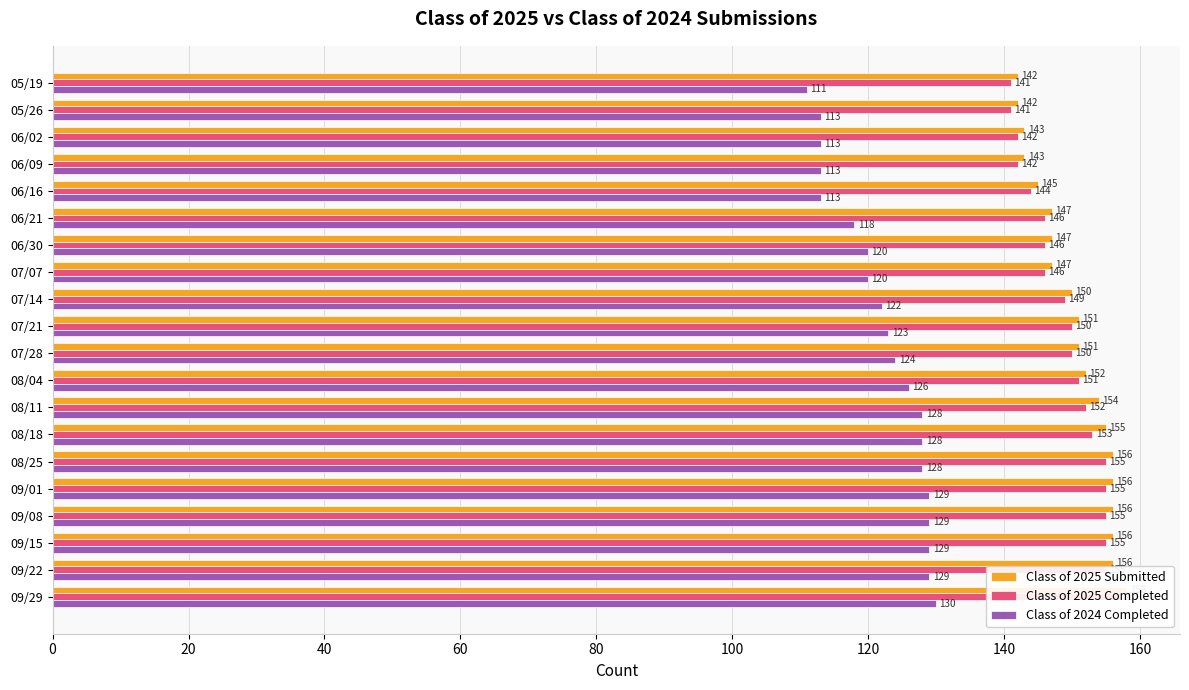

Reading left to right, list all the values displayed in this chart.

Class of 2025 Submitted: 158	156	156	156	156	156	155	154	152	151	151	150	147	147	147	145	143	143	142	142
Class of 2025 Completed: 157	155	155	155	155	155	153	152	151	150	150	149	146	146	146	144	142	142	141	141
Class of 2024 Completed: 130	129	129	129	129	128	128	128	126	124	123	122	120	120	118	113	113	113	113	111